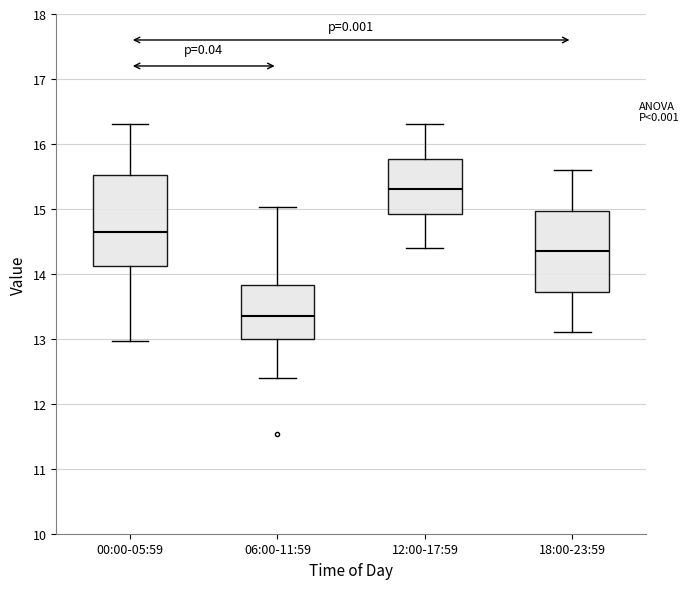

Which box's median line is the highest?

12:00-17:59